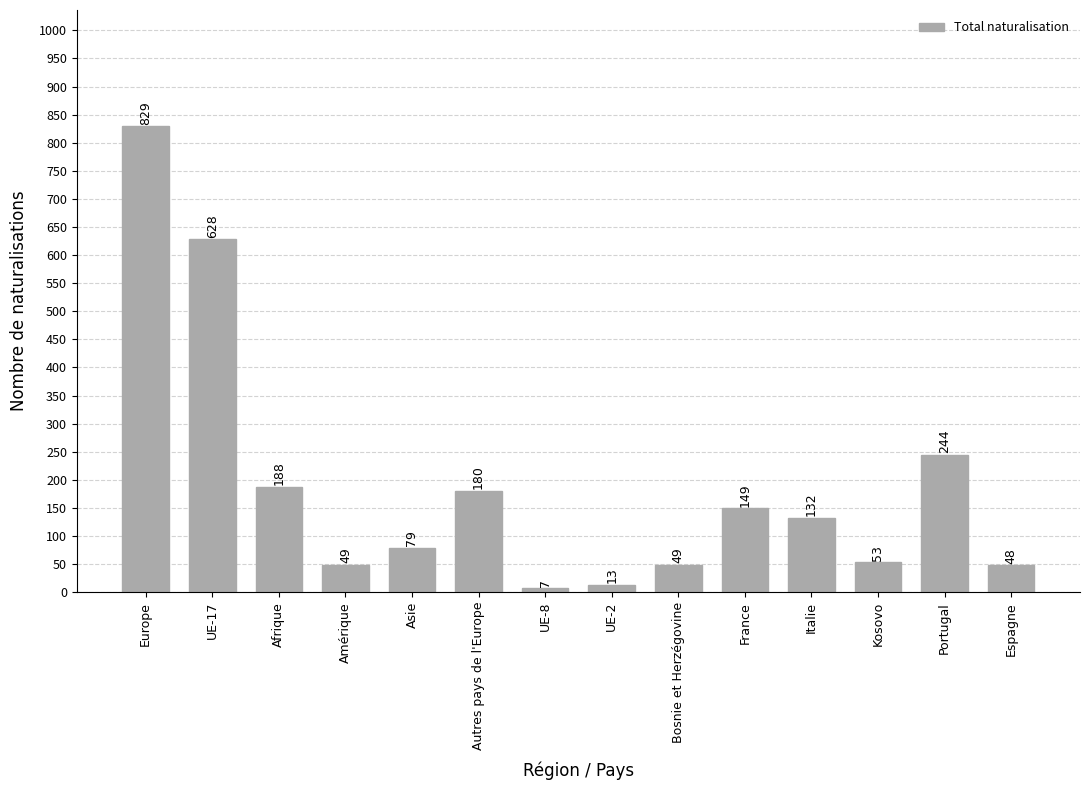

True or false: the data shows 53 at Kosovo.

True